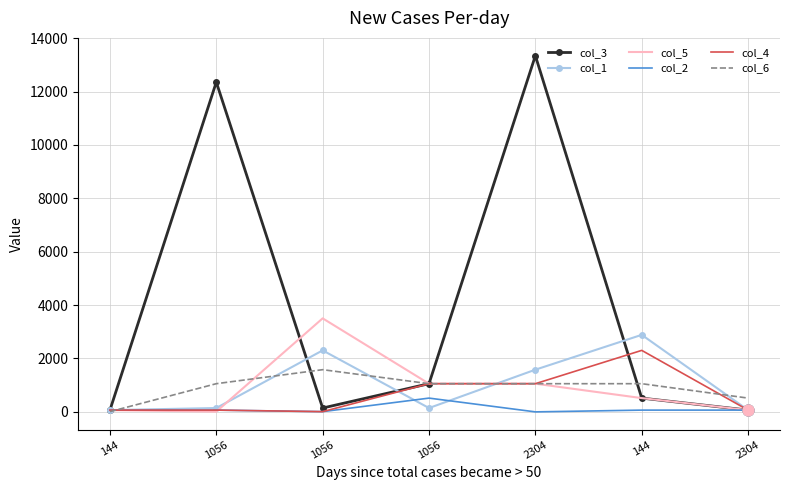

What is the total value across all series at 1056?

13695